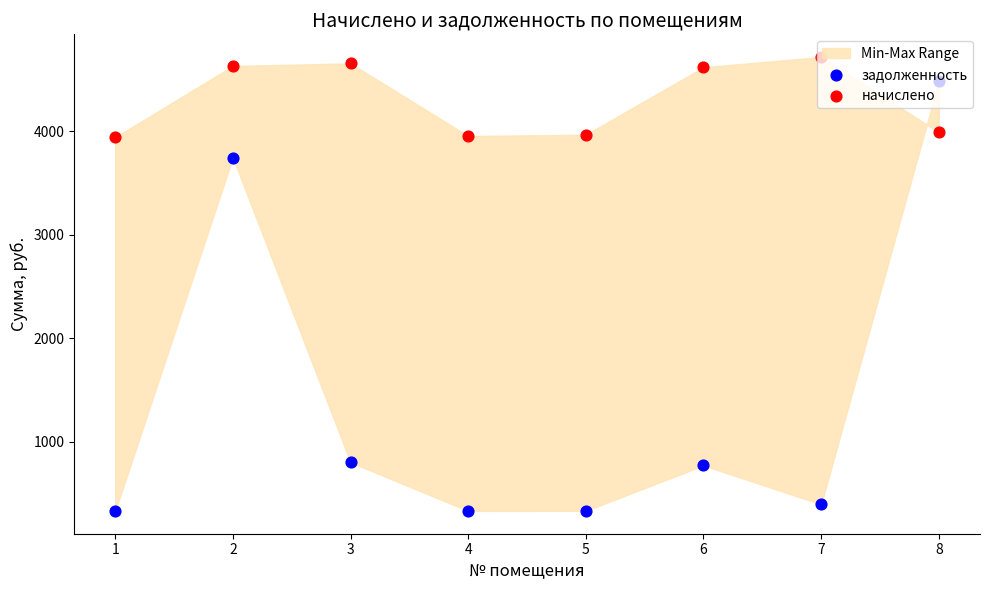

At which category is the sum across all series the highest?

8